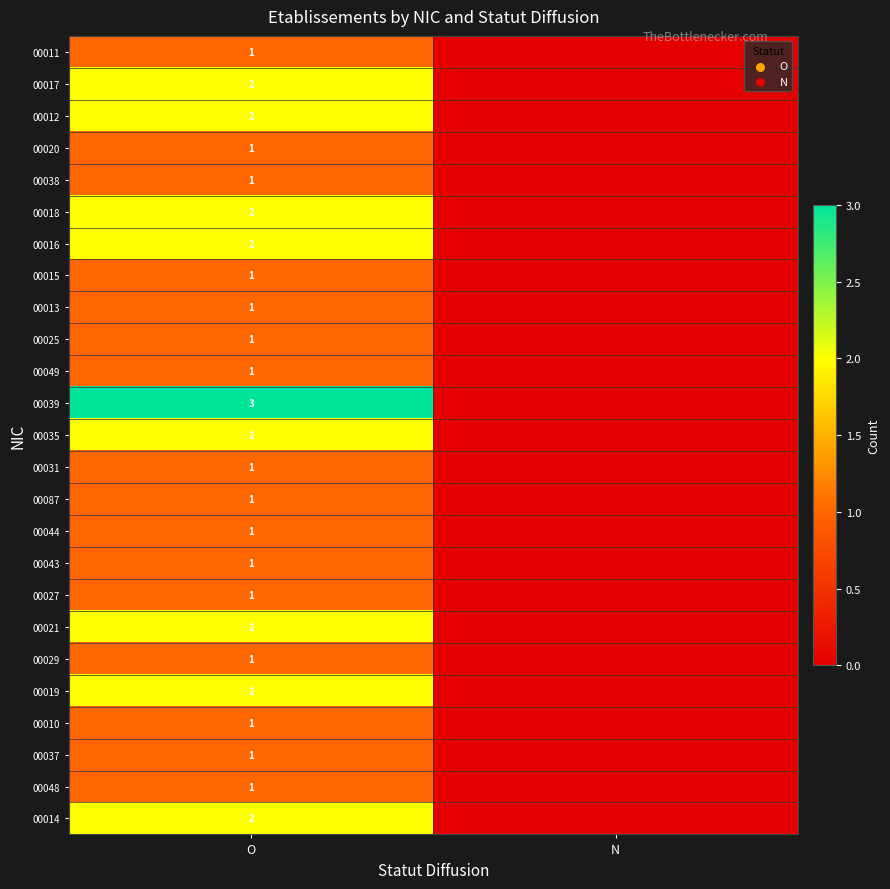

What is the total value across all series at O?

35